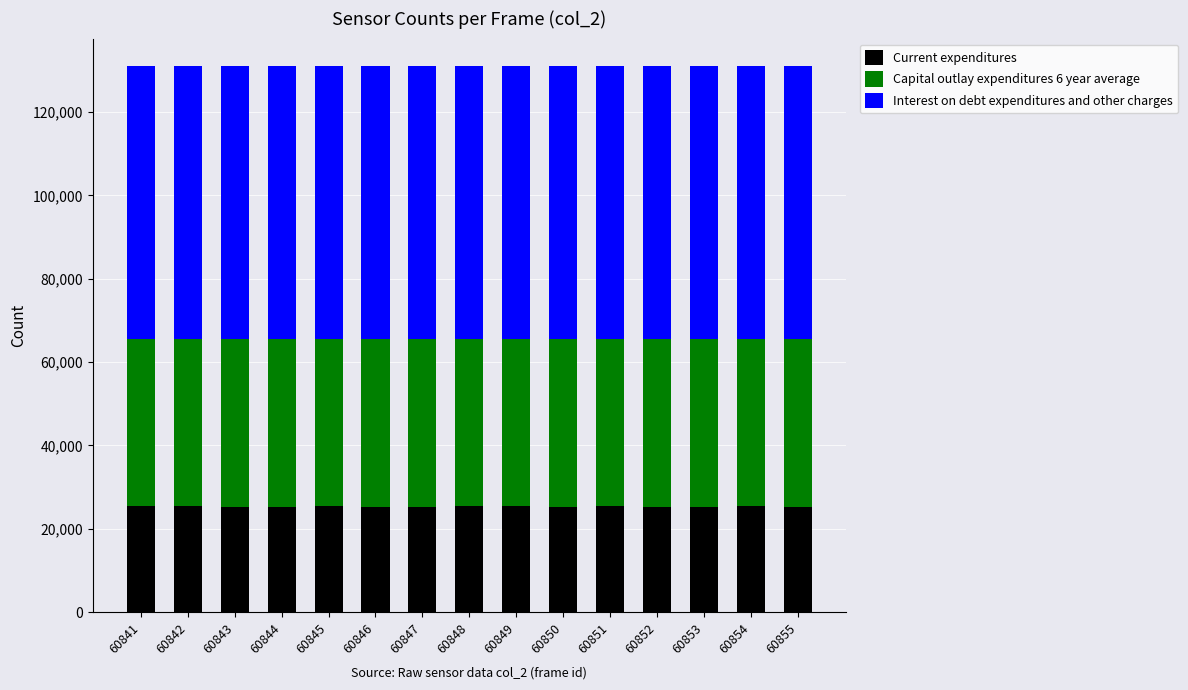

The value of Current expenditures at 60854 is 25438. True or false?

True